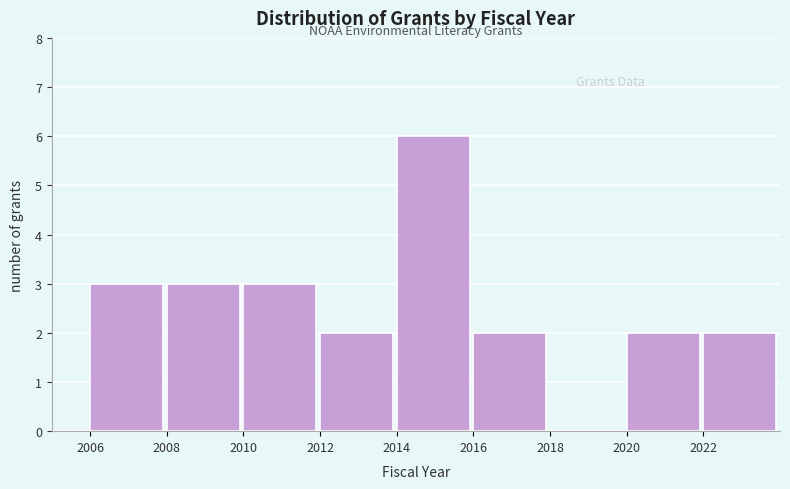

Reading right to left, what are all the values shown in this chart?

2022=2	2020=2	2018=0	2016=2	2014=6	2012=2	2010=3	2008=3	2006=3